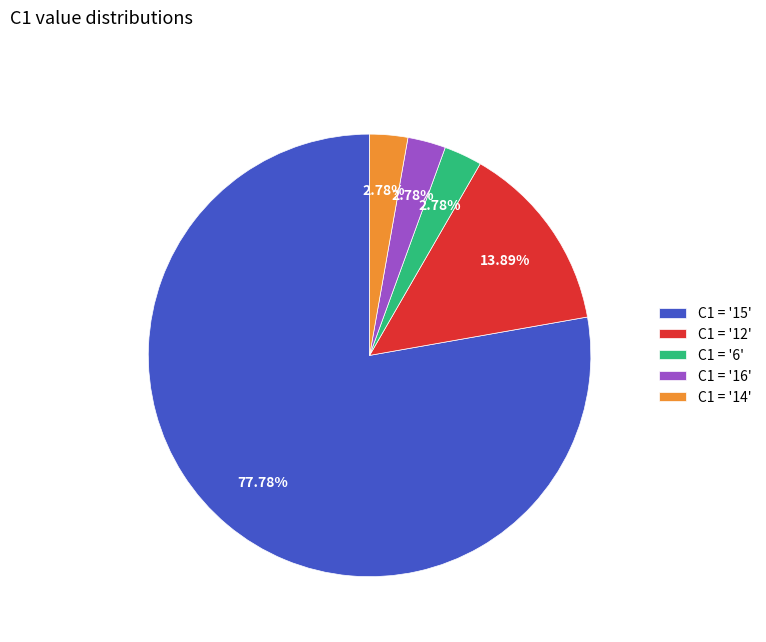

Which has a higher value, C1 = '15' or C1 = '6'?

C1 = '15'